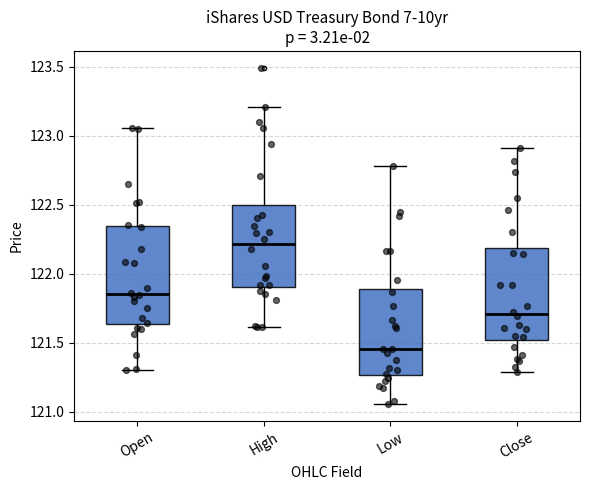

Reading left to right, read every box against the y-axis: the position of its median line, the range the box covers, and the ends of its whiskers. The values are not printed on the chart, so give them approximately, as read against the axis.

Open: median 121.85, box 121.65 to 122.35, whiskers 121.30 to 123.05
High: median 122.20, box 121.90 to 122.50, whiskers 121.60 to 123.20
Low: median 121.45, box 121.25 to 121.90, whiskers 121.05 to 122.80
Close: median 121.70, box 121.50 to 122.20, whiskers 121.30 to 122.90